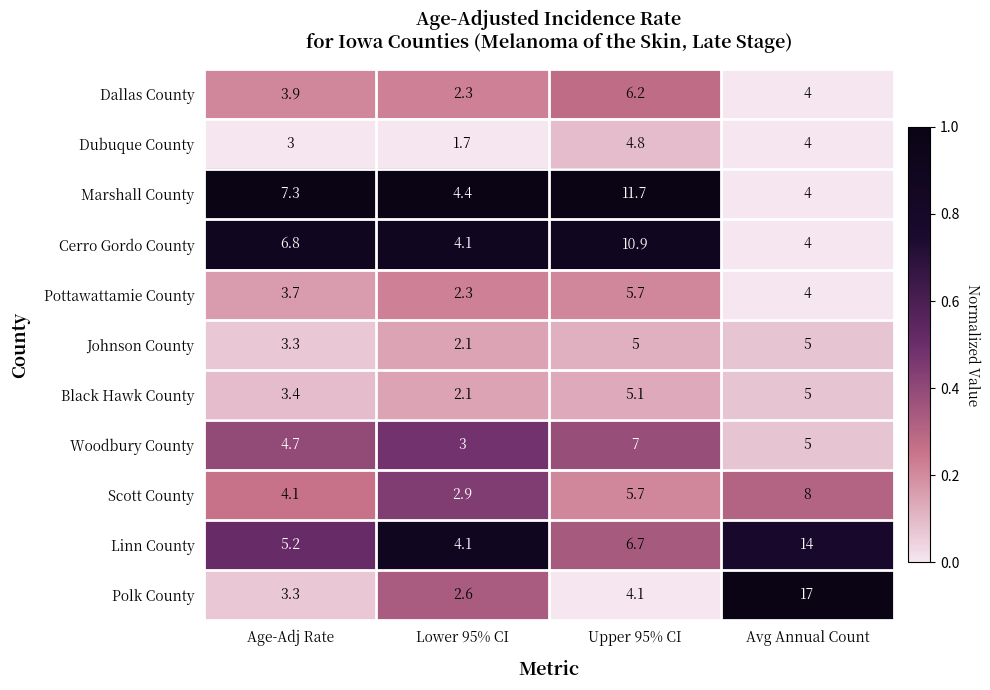

Which series has the largest range (max minus min)?

Polk County